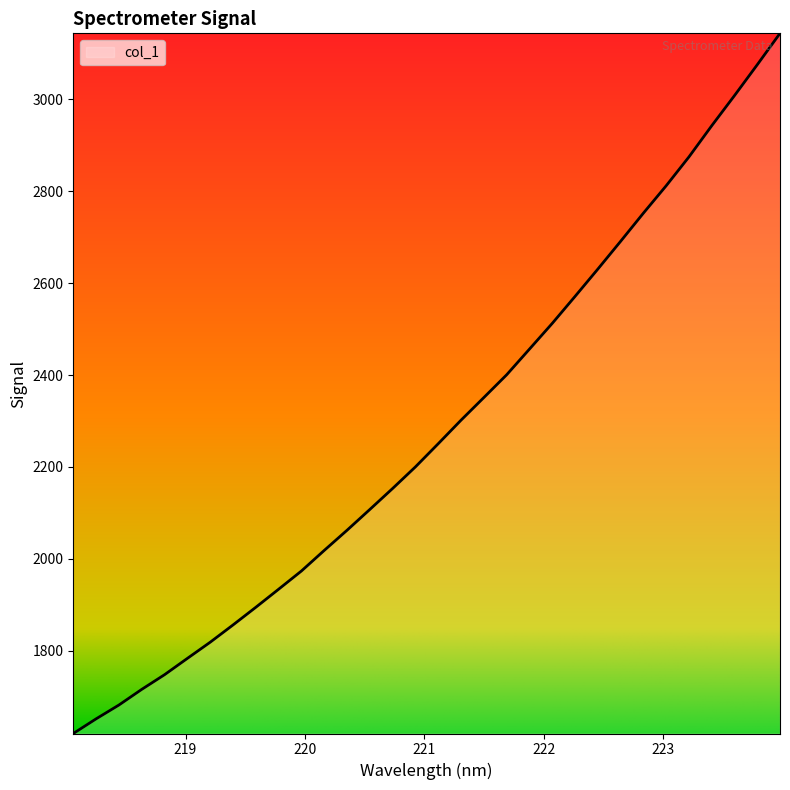

What is the minimum value shown in the chart?

1619.3